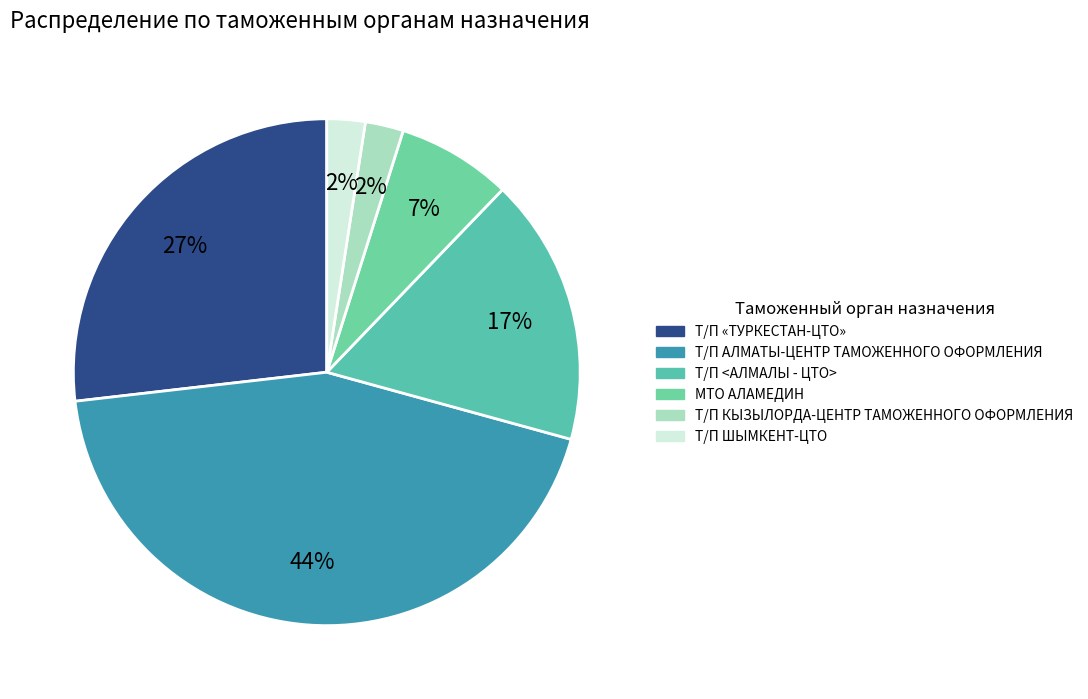

Is it true that Т/П ШЫМКЕНТ-ЦТО is 2% of the pie?

True